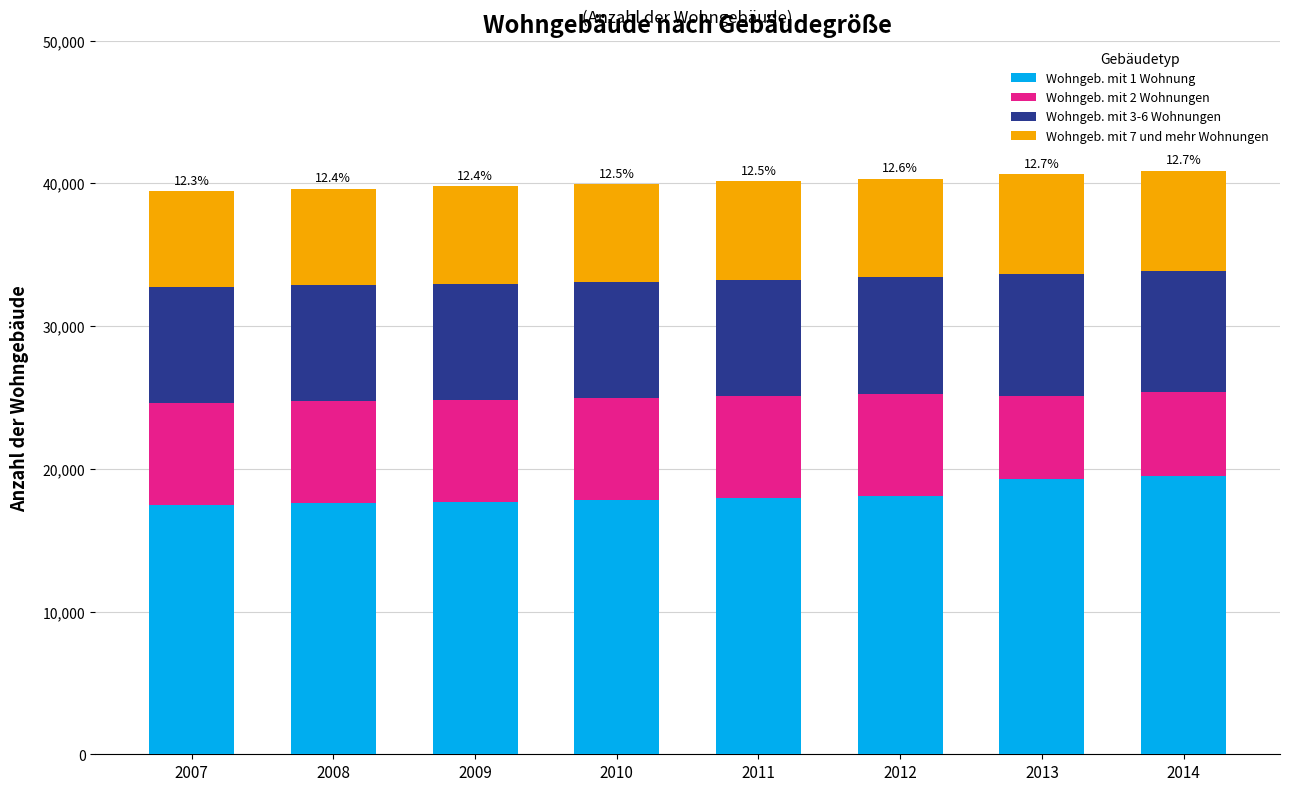

Is it true that Wohngeb. mit 1 Wohnung equals 19254 at 2013?

True